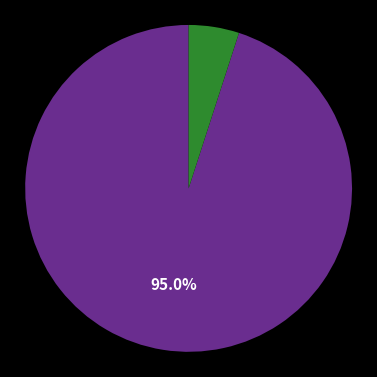

Is there a majority slice in this chart?

Yes